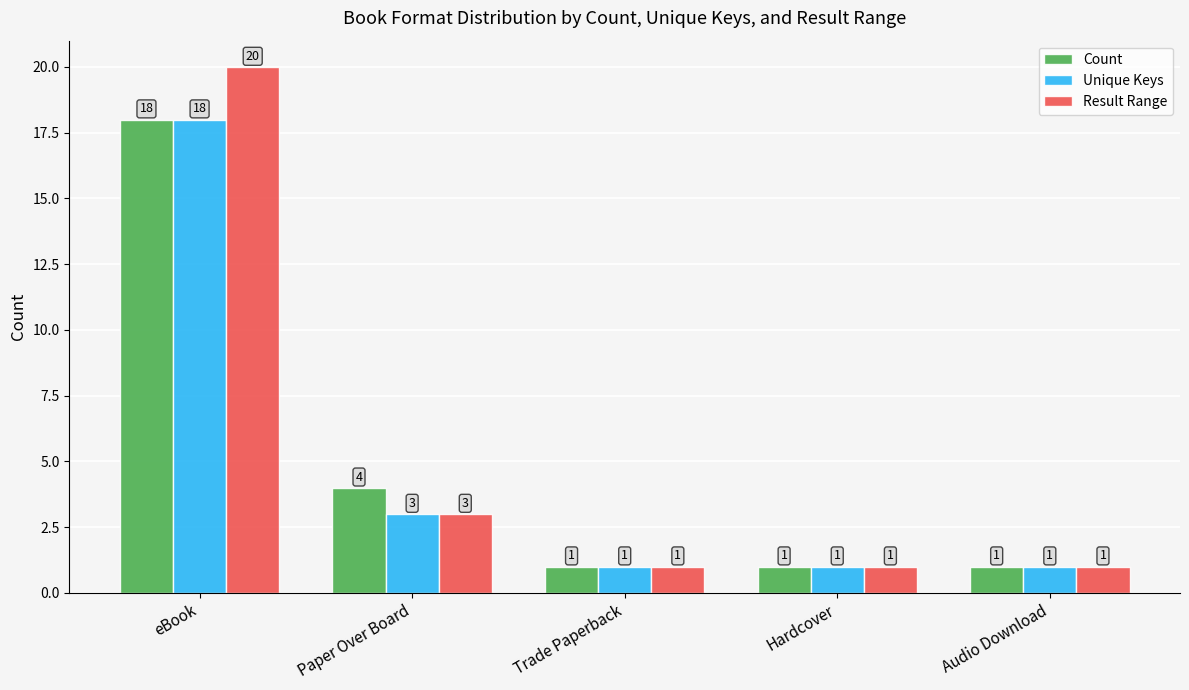

What is the difference between the second highest and minimum values in the Count series?

3